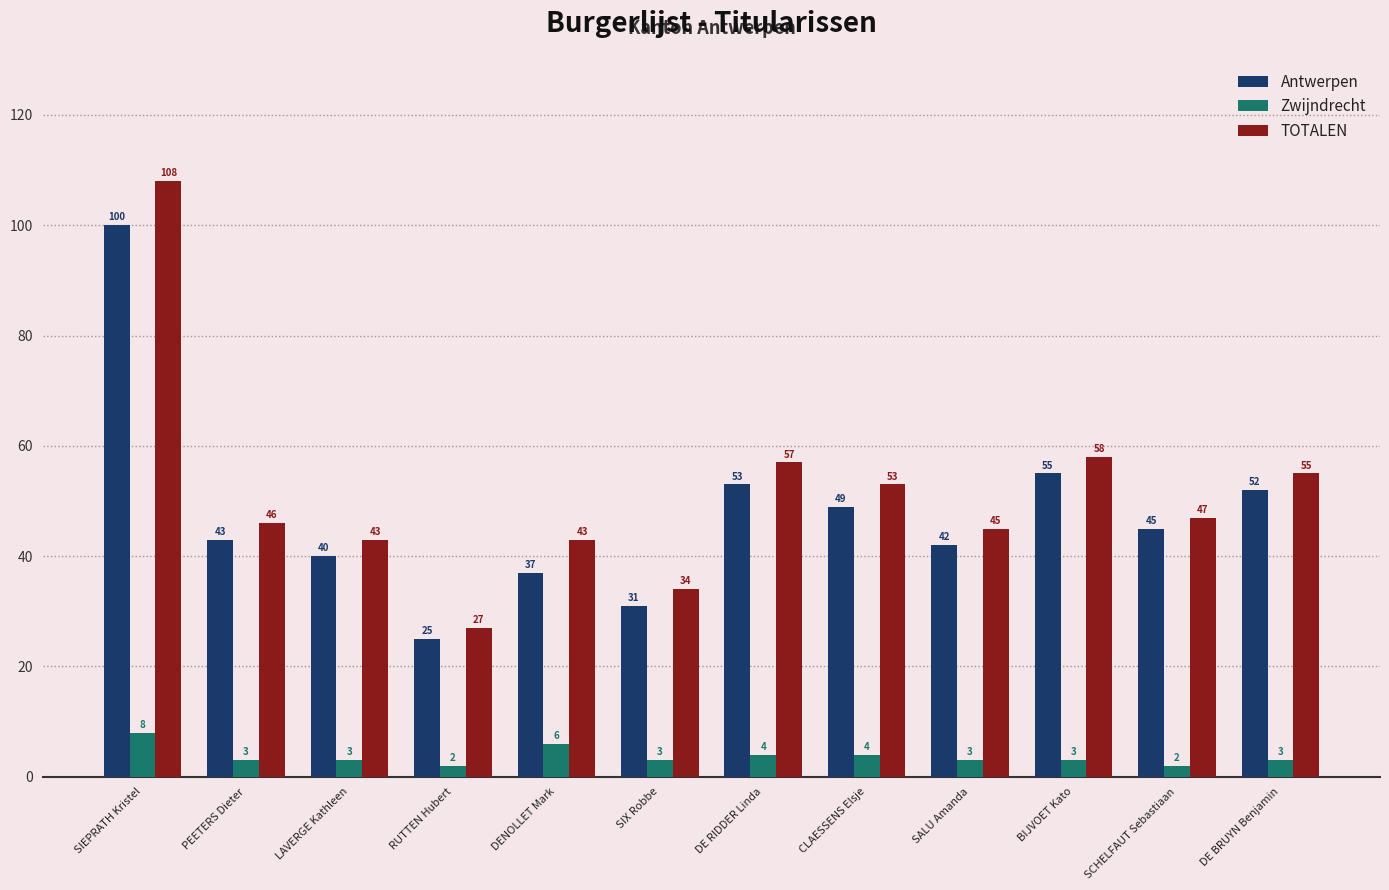

Reading right to left, extract all data points from this chart.

Antwerpen: DE BRUYN Benjamin=52	SCHELFAUT Sebastiaan=45	BIJVOET Kato=55	SALU Amanda=42	CLAESSENS Elsje=49	DE RIDDER Linda=53	SIX Robbe=31	DENOLLET Mark=37	RUTTEN Hubert=25	LAVERGE Kathleen=40	PEETERS Dieter=43	SIEPRATH Kristel=100
Zwijndrecht: DE BRUYN Benjamin=3	SCHELFAUT Sebastiaan=2	BIJVOET Kato=3	SALU Amanda=3	CLAESSENS Elsje=4	DE RIDDER Linda=4	SIX Robbe=3	DENOLLET Mark=6	RUTTEN Hubert=2	LAVERGE Kathleen=3	PEETERS Dieter=3	SIEPRATH Kristel=8
TOTALEN: DE BRUYN Benjamin=55	SCHELFAUT Sebastiaan=47	BIJVOET Kato=58	SALU Amanda=45	CLAESSENS Elsje=53	DE RIDDER Linda=57	SIX Robbe=34	DENOLLET Mark=43	RUTTEN Hubert=27	LAVERGE Kathleen=43	PEETERS Dieter=46	SIEPRATH Kristel=108